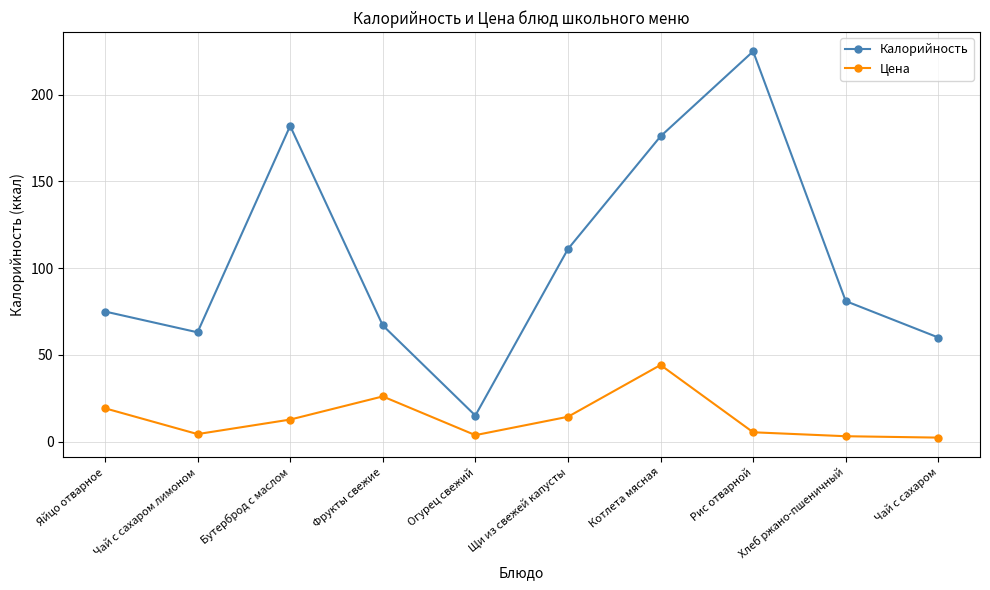

Is this an area chart (filled region under the line)?

No